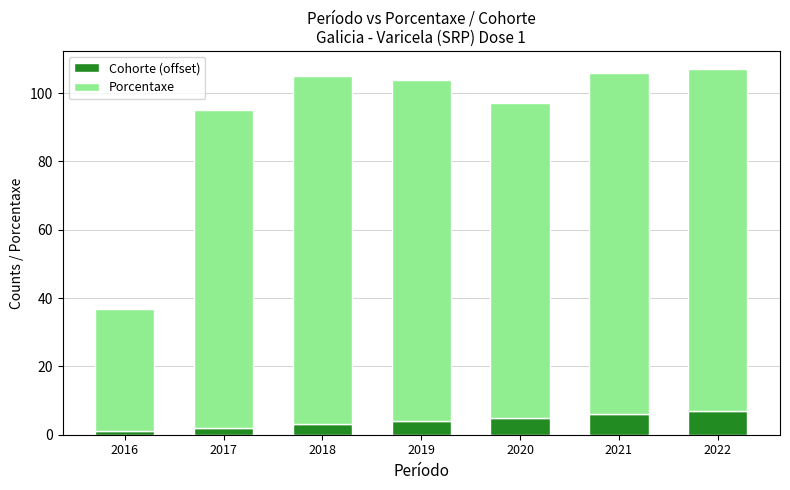

What is the total value across all series at 2022?

107.0